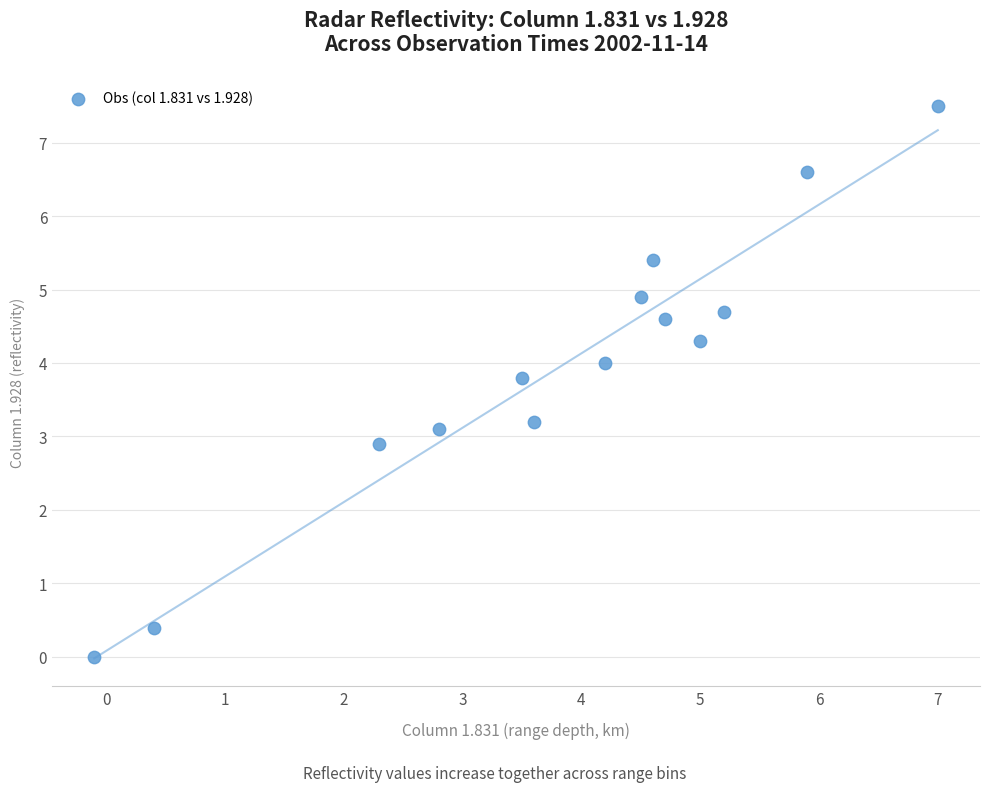

What is the range of X values (max minus min)?

7.1